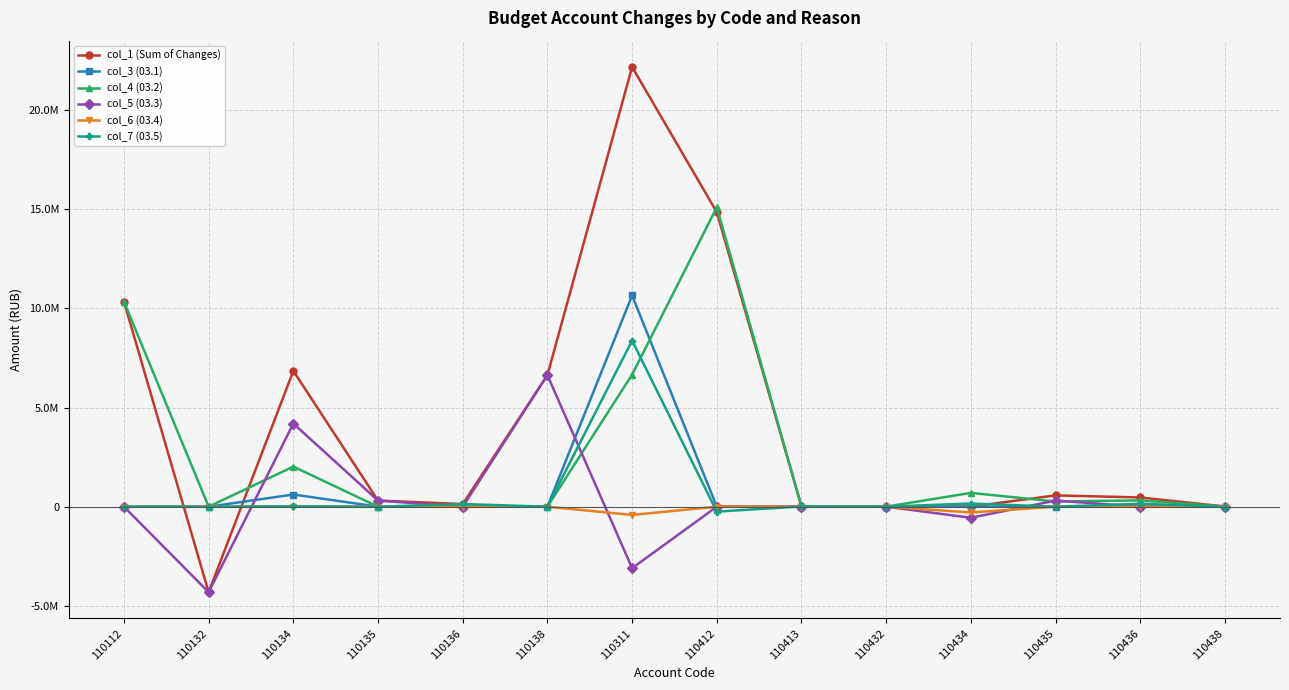

List the series in order of their peak value, highest first.

col_1 (Sum of Changes), col_4 (03.2), col_3 (03.1), col_7 (03.5), col_5 (03.3), col_6 (03.4)